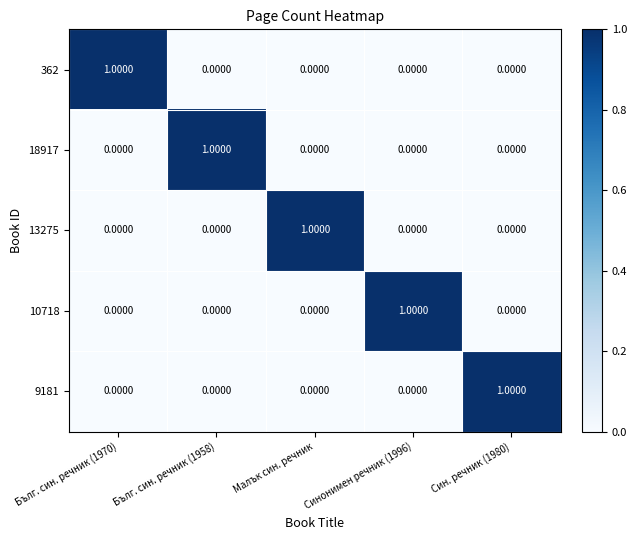

Is the value of 13275 at Малък син. речник greater than the value of 9181 at Бълг. син. речник (1958)?

Yes